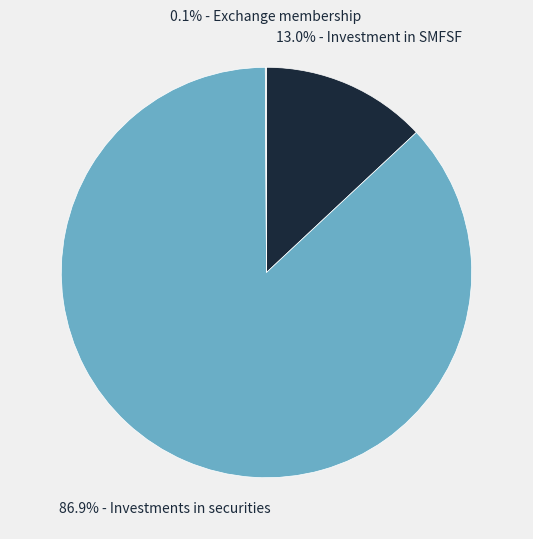

Does any single category account for the majority?

Yes